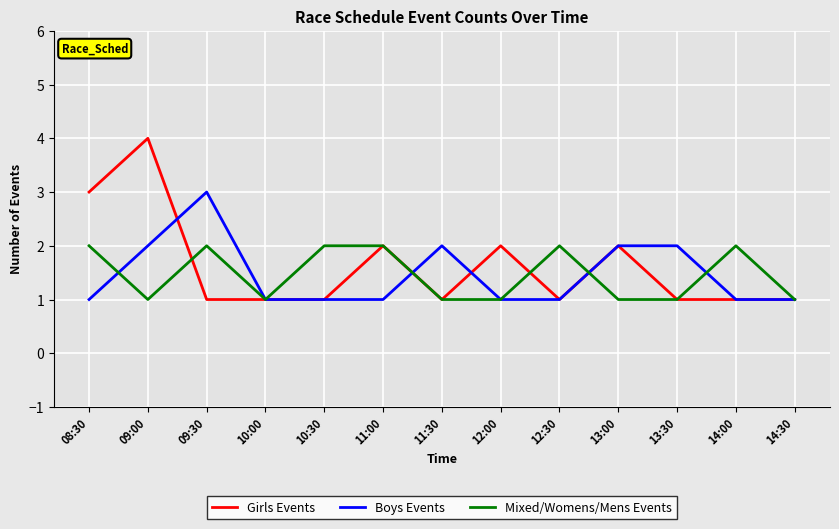

True or false: Boys Events and Girls Events cross at least once.

True